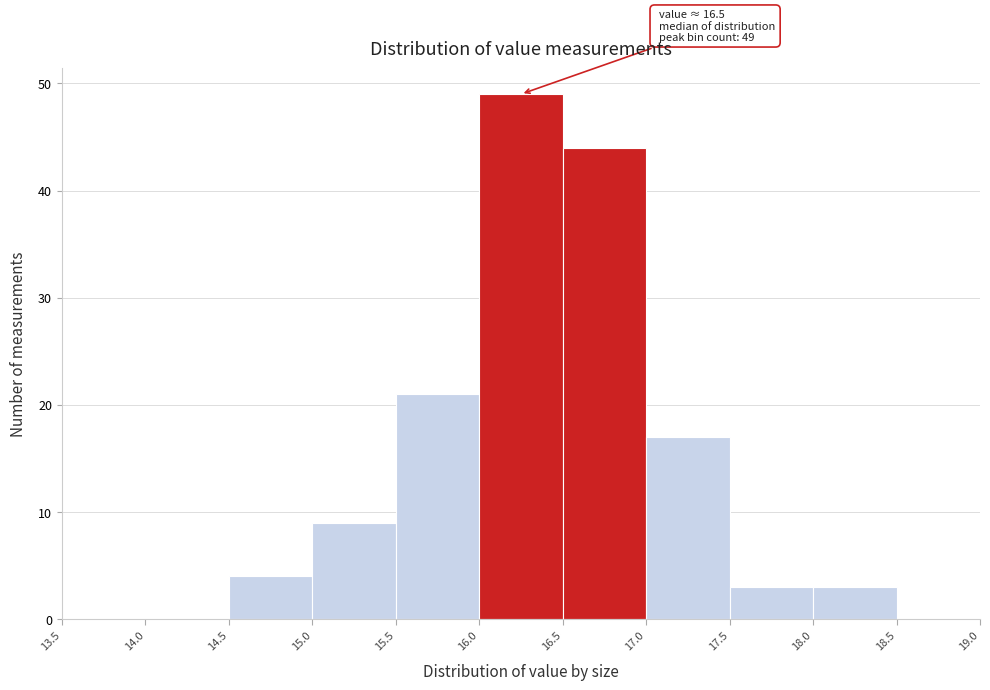

Which range on the x-axis has the tallest bar?

16.0 to 16.5